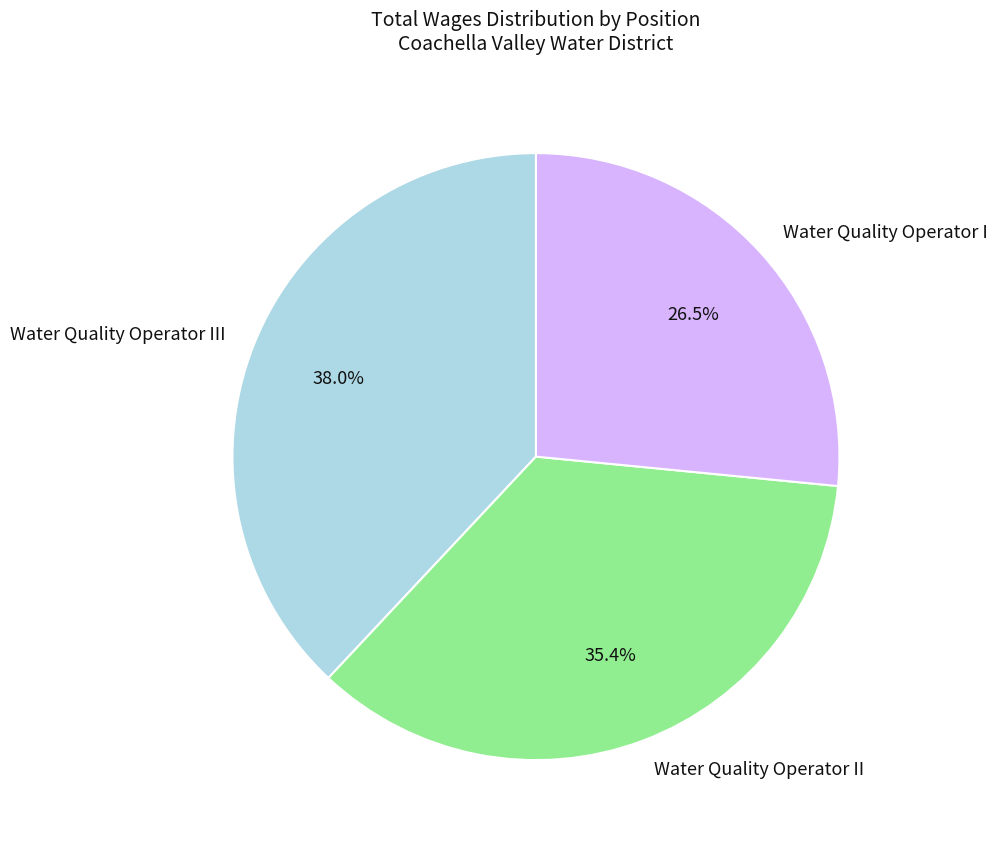

Which has a higher value, Water Quality Operator I or Water Quality Operator III?

Water Quality Operator III